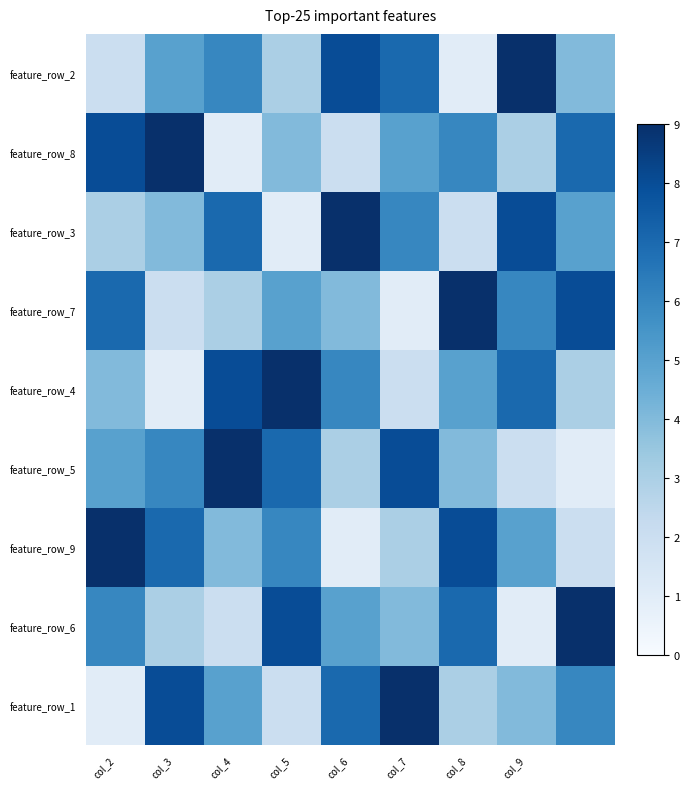

What is the smallest value displayed?

1